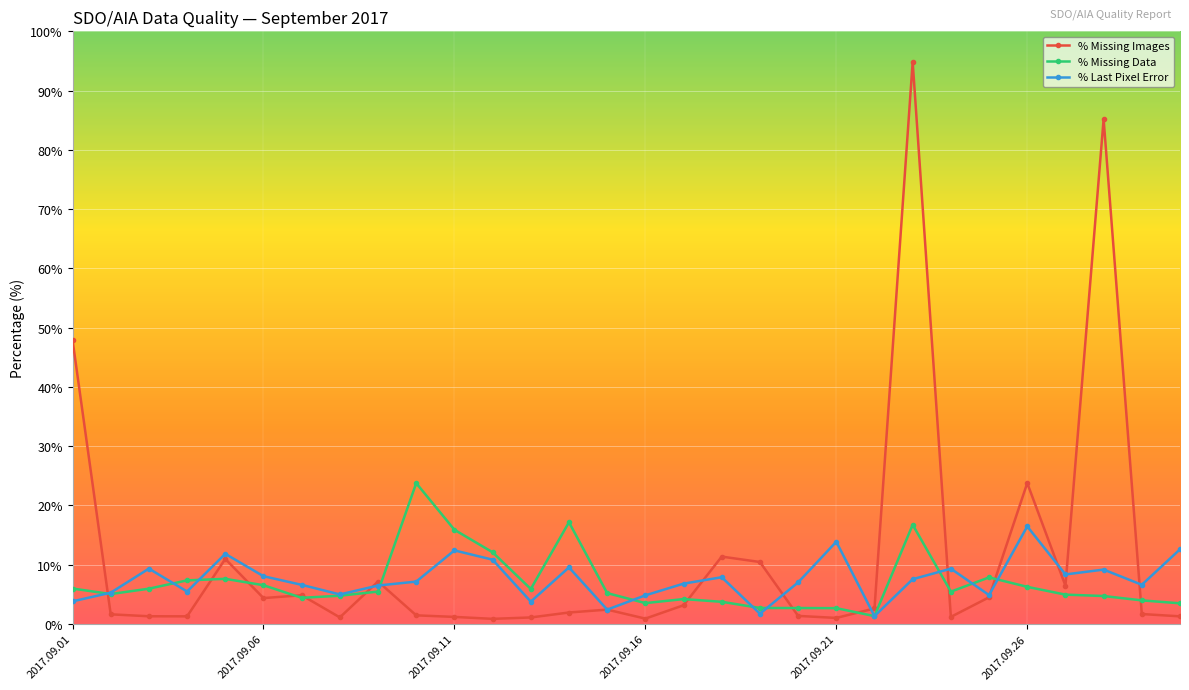

Which series has the largest total across all categories?

% Missing Images